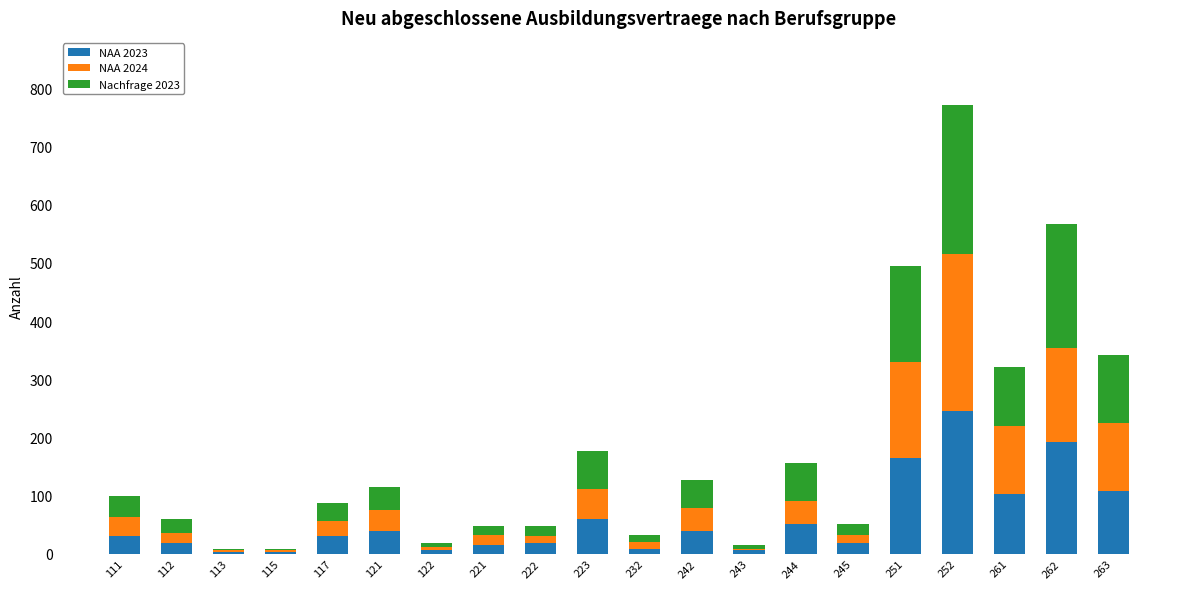

How many data points does each series have?

20